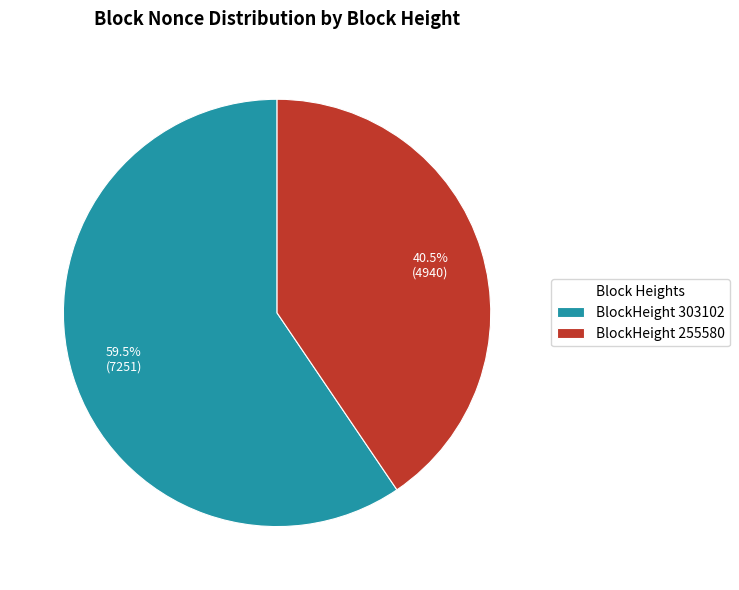

Which category accounts for the majority?

BlockHeight 303102